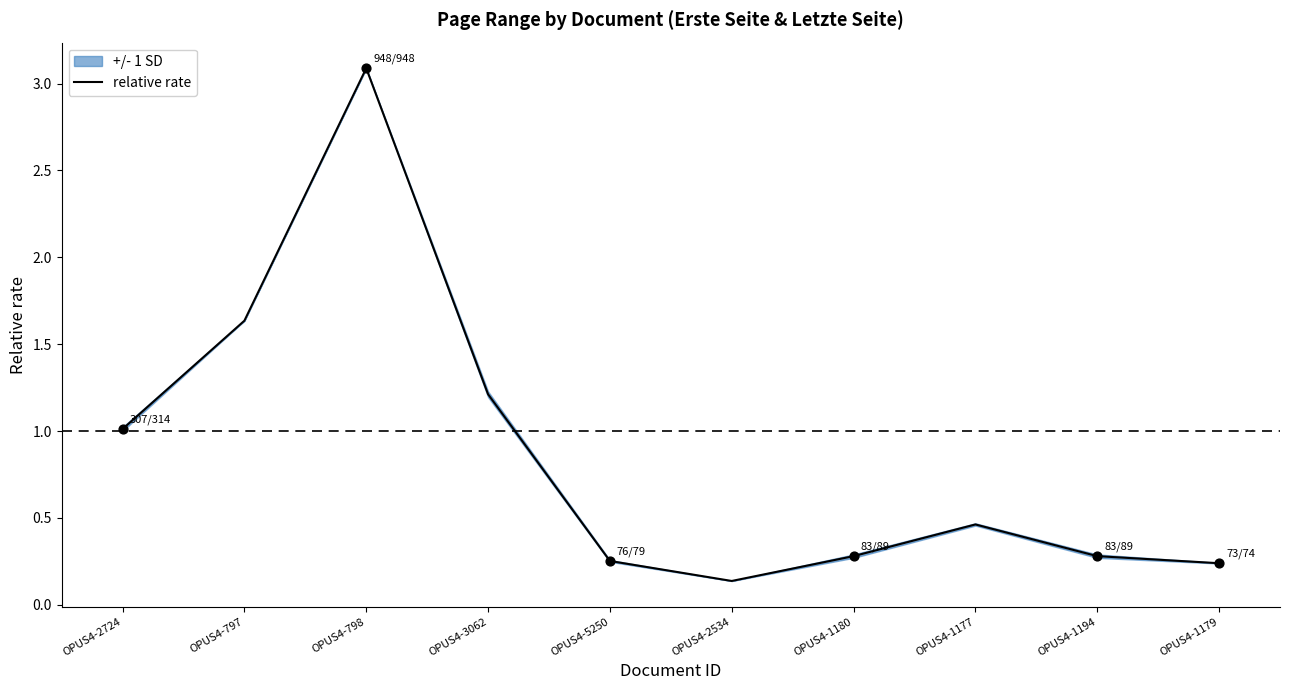

What is the change in value from OPUS4-798 to OPUS4-1180?

-2.8